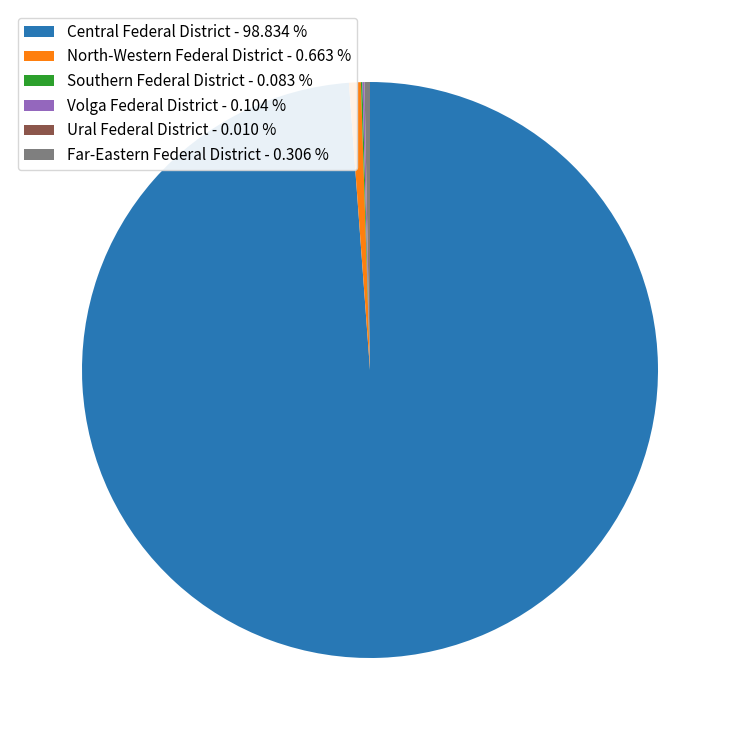

Which category has the biggest portion of the pie?

Central Federal District